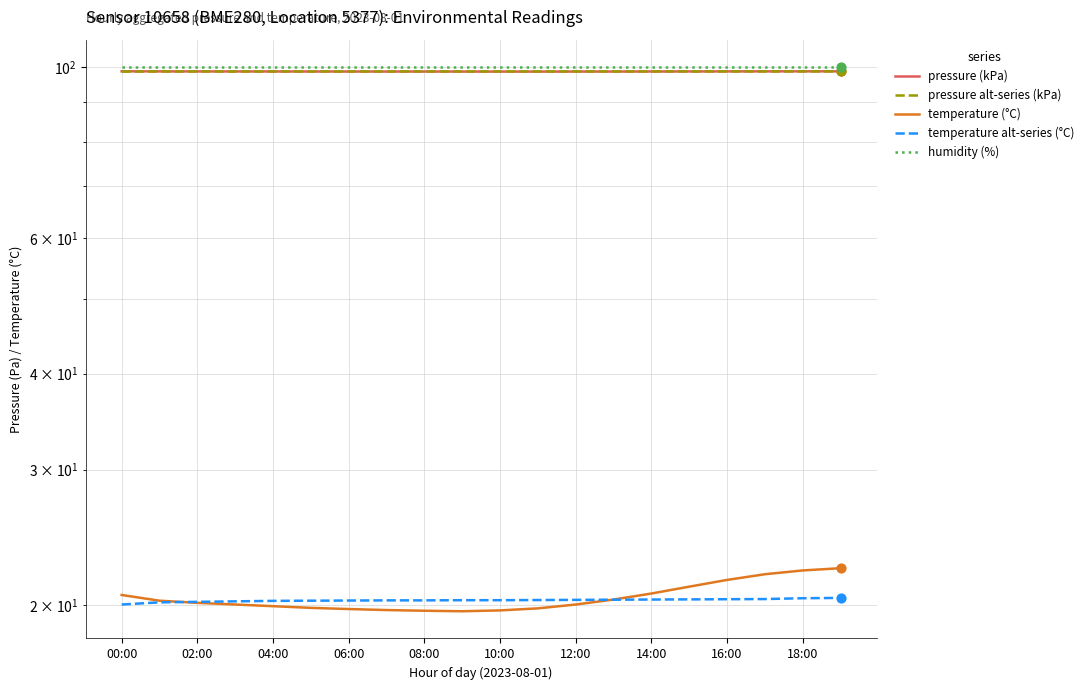

Which series contains the lowest Y value?

temperature (°C)